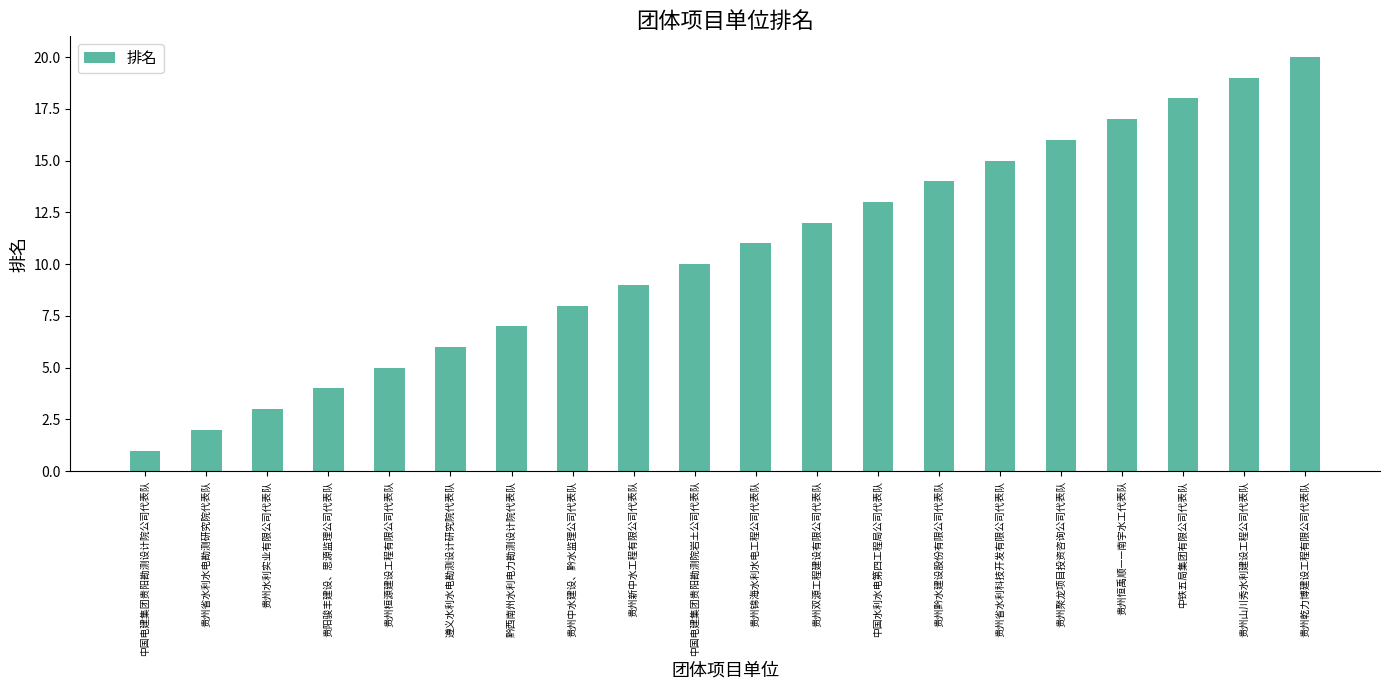

Does the chart contain stacked bars?

No